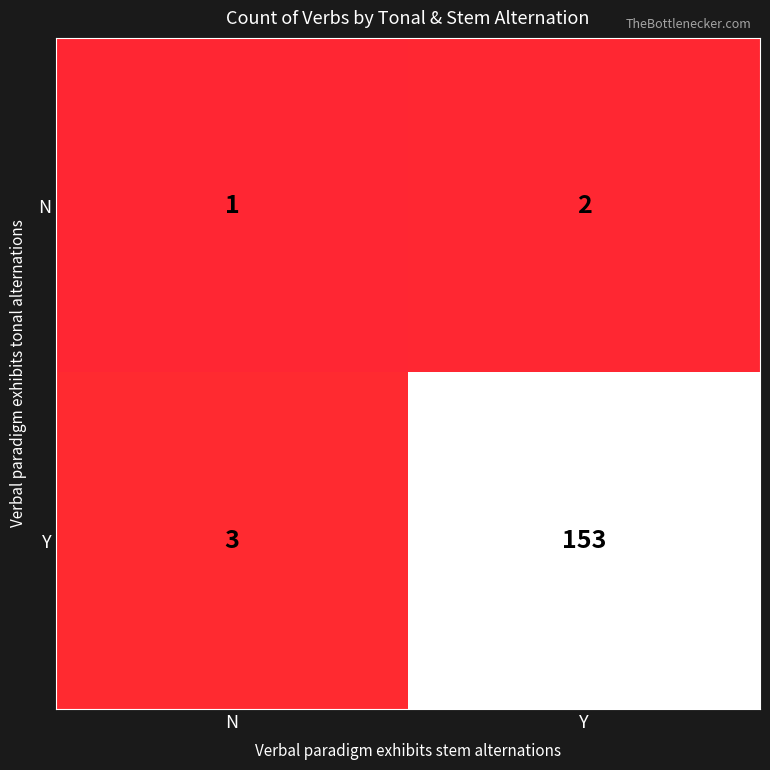

What is the maximum value shown in the chart?

153